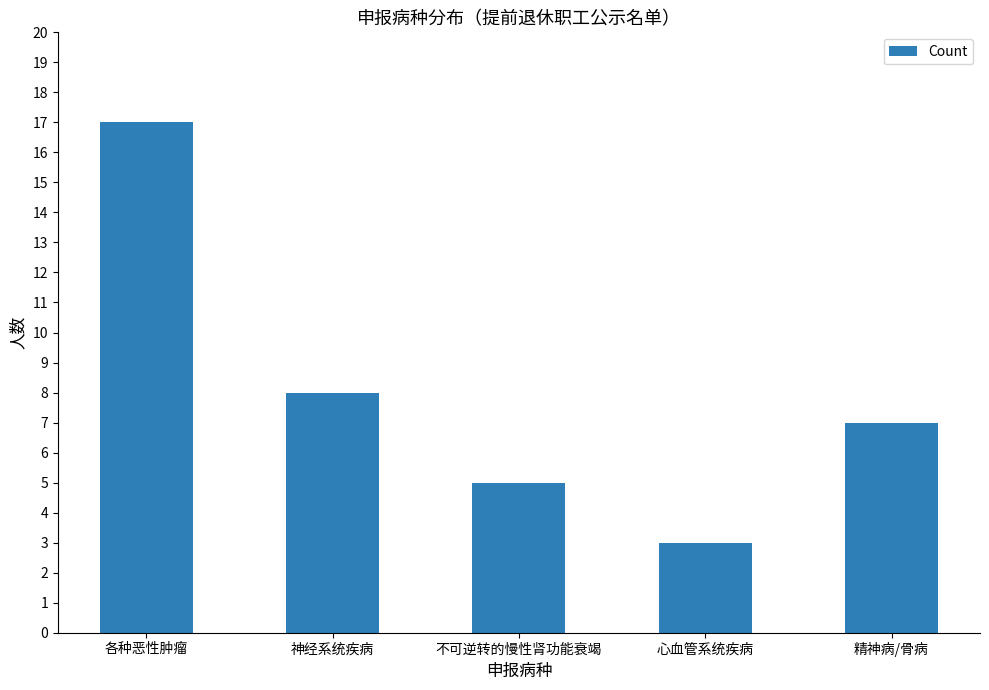

Reading left to right, list all the values displayed in this chart.

各种恶性肿瘤=17	神经系统疾病=8	不可逆转的慢性肾功能衰竭=5	心血管系统疾病=3	精神病/骨病=7